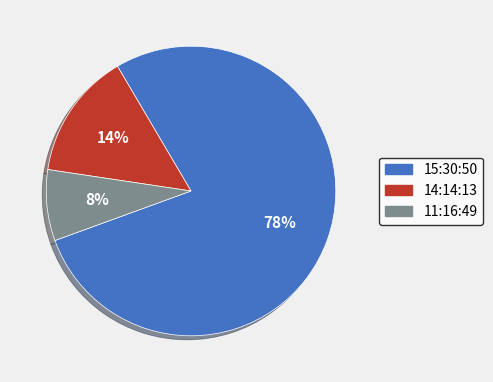

Which slice is the smallest?

11:16:49